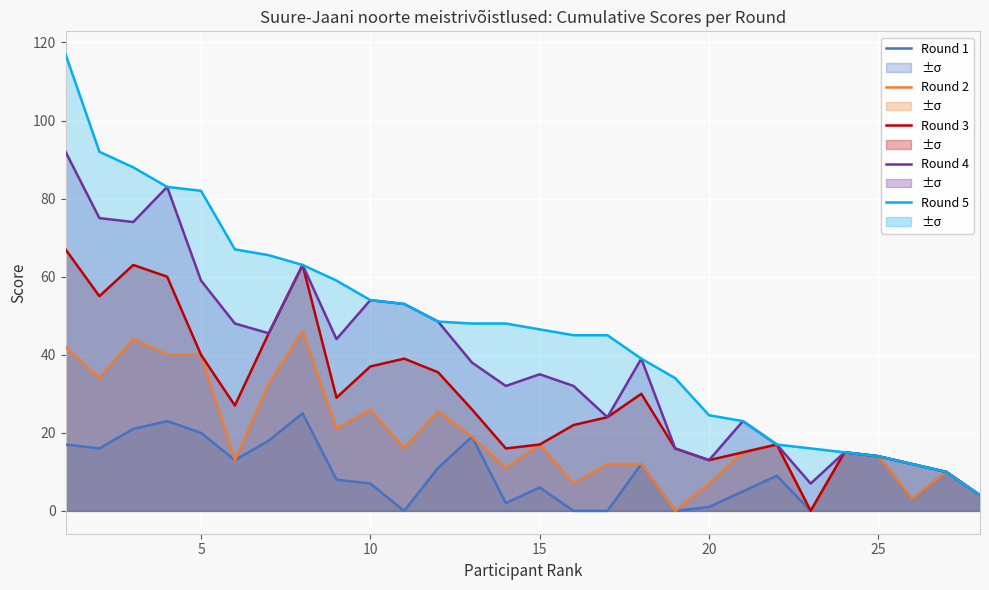

Reading left to right, what are all the values shown in this chart?

Round 1: 17.0	16.0	21.0	23.0	20.0	13.0	18.0	25.0	8.0	7.0	0.0	11.0	19.0	2.0	6.0	0.0	0.0	12.0	0.0	1.0	5.0	9.0	0.0	15.0	14.0	3.0	10.0	4.0
Round 2: 42.0	34.0	44.0	40.0	40.0	13.0	32.5	46.0	21.0	26.0	16.0	25.5	19.0	11.0	17.0	7.0	12.0	12.0	0.0	7.0	15.0	17.0	0.0	15.0	14.0	3.0	10.0	4.0
Round 3: 67.0	55.0	63.0	60.0	40.0	27.0	45.5	63.0	29.0	37.0	39.0	35.5	26.0	16.0	17.0	22.0	24.0	30.0	16.0	13.0	15.0	17.0	0.0	15.0	14.0	12.0	10.0	4.0
Round 4: 92.0	75.0	74.0	83.0	59.0	48.0	45.5	63.0	44.0	54.0	53.0	48.5	38.0	32.0	35.0	32.0	24.0	39.0	16.0	13.0	23.0	17.0	7.0	15.0	14.0	12.0	10.0	4.0
Round 5: 117.0	92.0	88.0	83.0	82.0	67.0	65.5	63.0	59.0	54.0	53.0	48.5	48.0	48.0	46.5	45.0	45.0	39.0	34.0	24.5	23.0	17.0	16.0	15.0	14.0	12.0	10.0	4.0